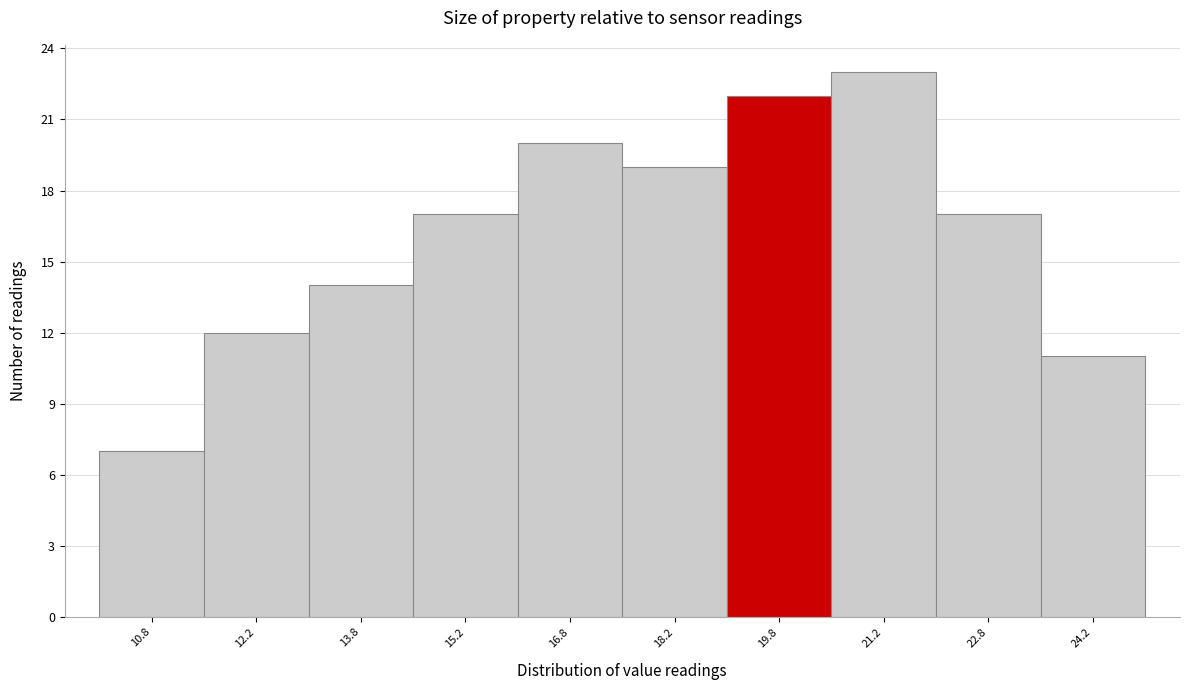

Over which range of the x-axis is the bar tallest?

20.5 to 22.0